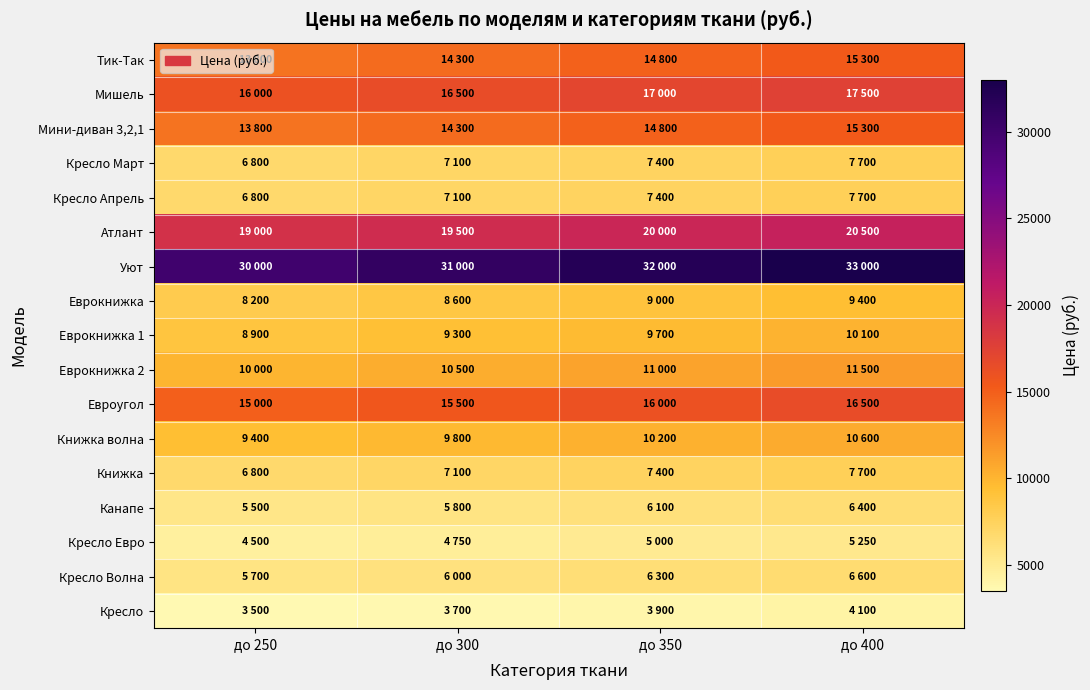

Which series changed the most between до 250 and до 400?

Уют